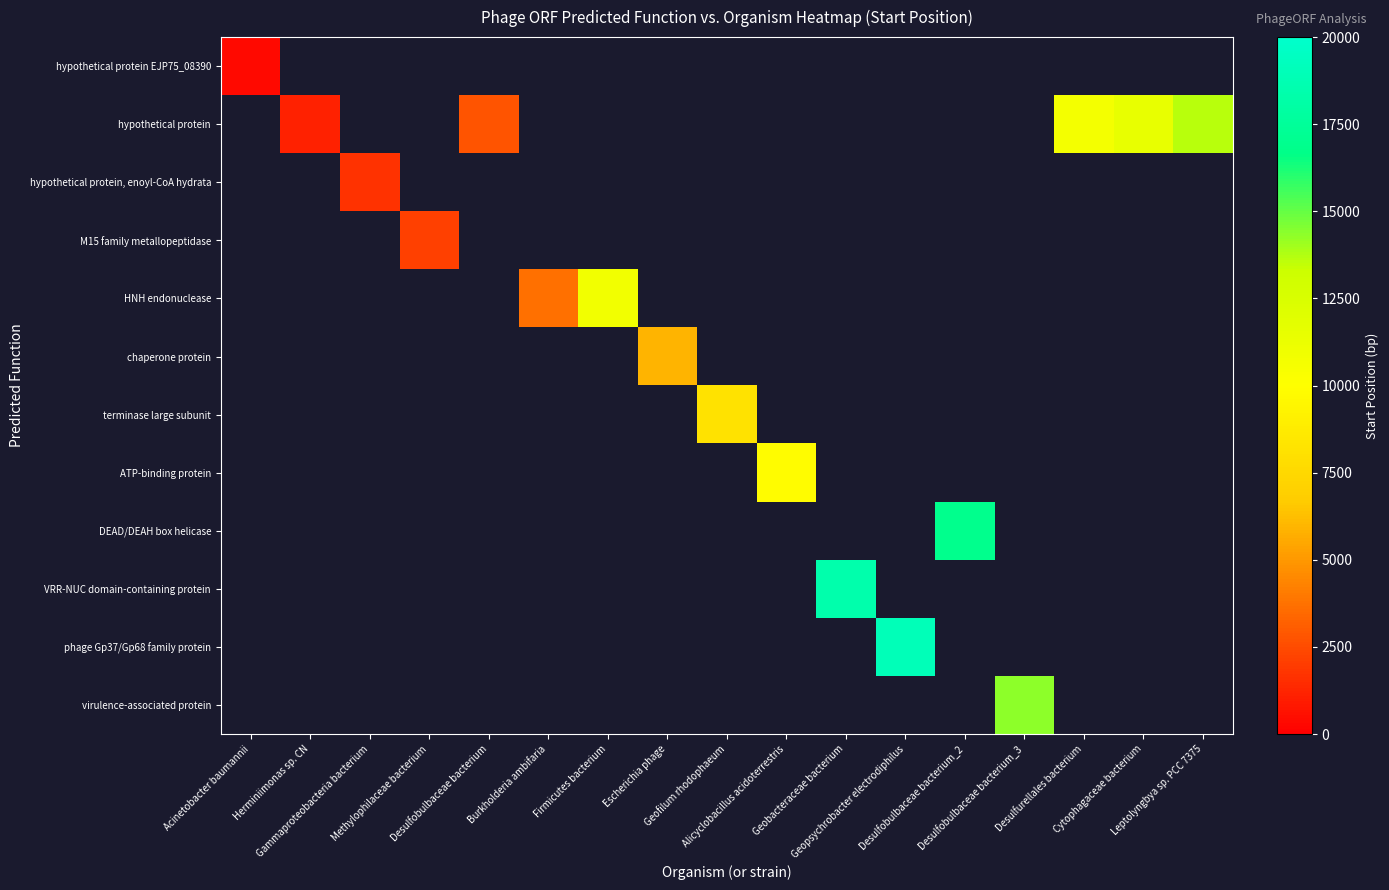

Which series has the largest total across all categories?

hypothetical protein